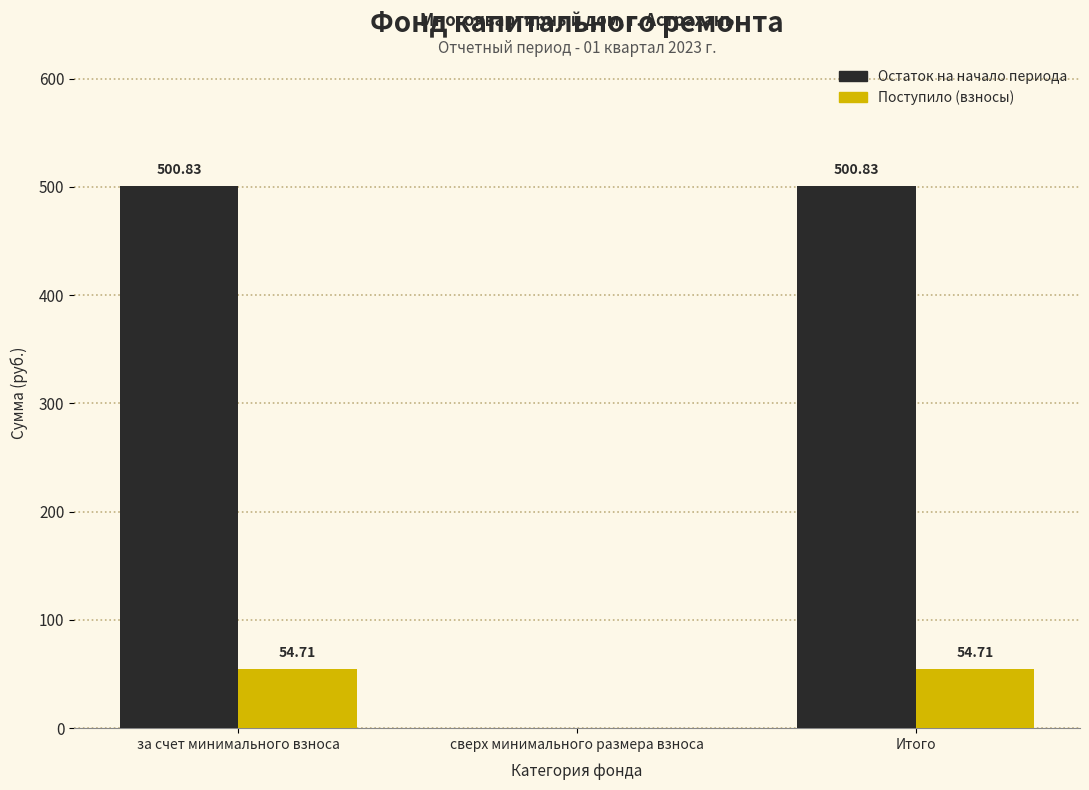

What is the sum of all Поступило (взносы) values?

109.4